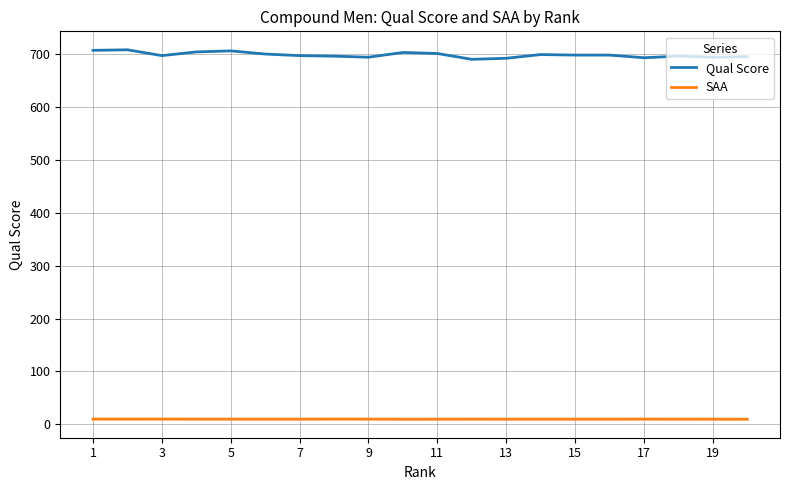

How many lines are shown in the chart?

2